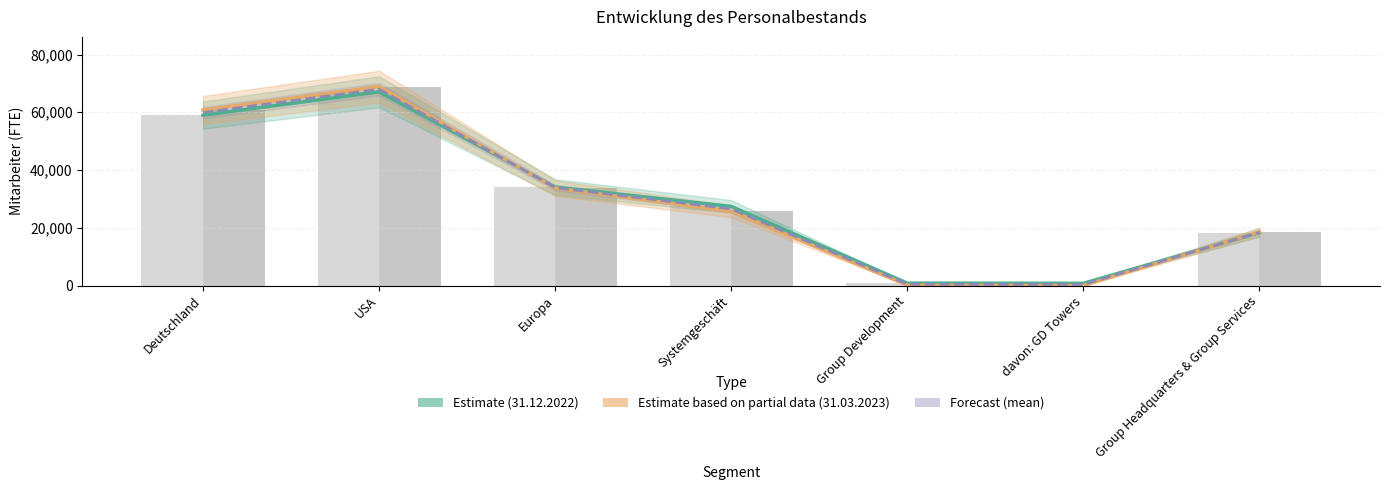

Between Group Headquarters & Group Services and davon: GD Towers, which is larger?

Group Headquarters & Group Services